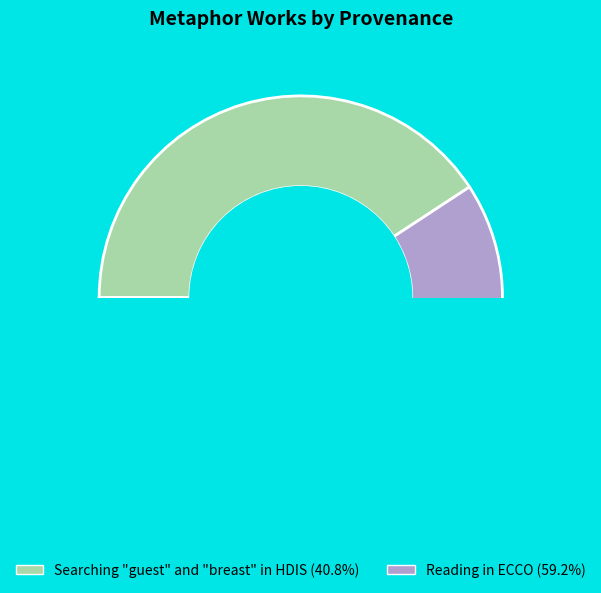

What percentage is the Reading in ECCO slice, to the nearest percent?

59%